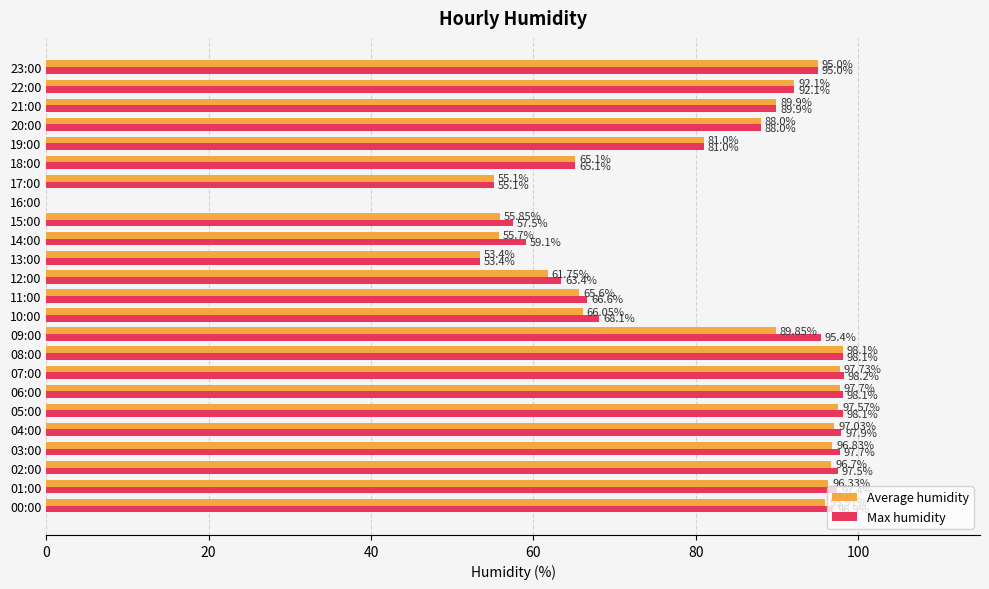

At which category is the sum across all series the highest?

08:00